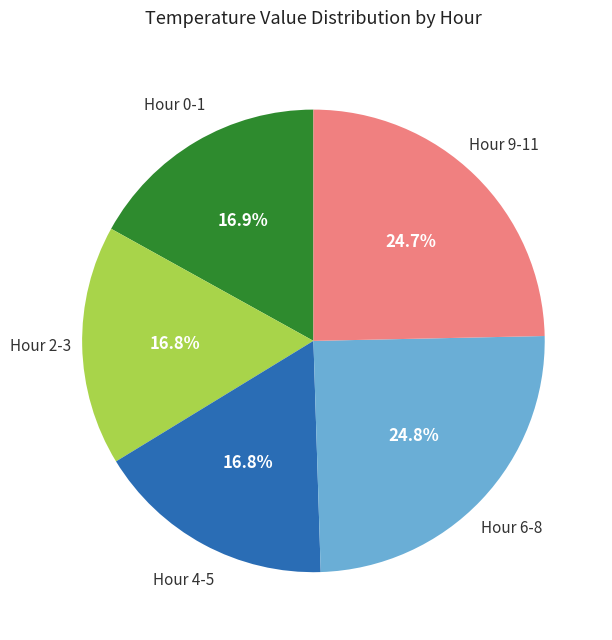

Does any single category account for the majority?

No